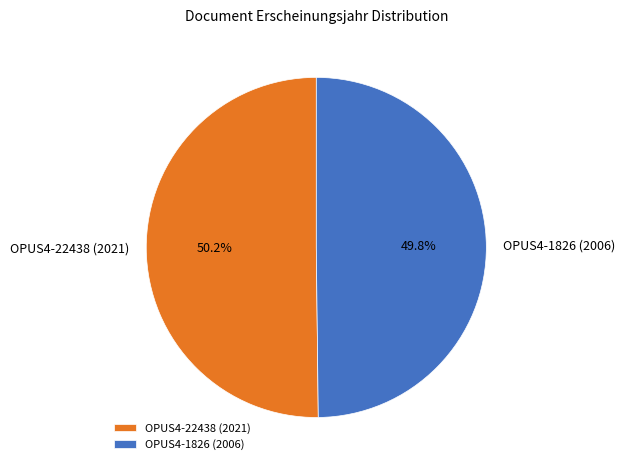

How many segments does this pie chart have?

2